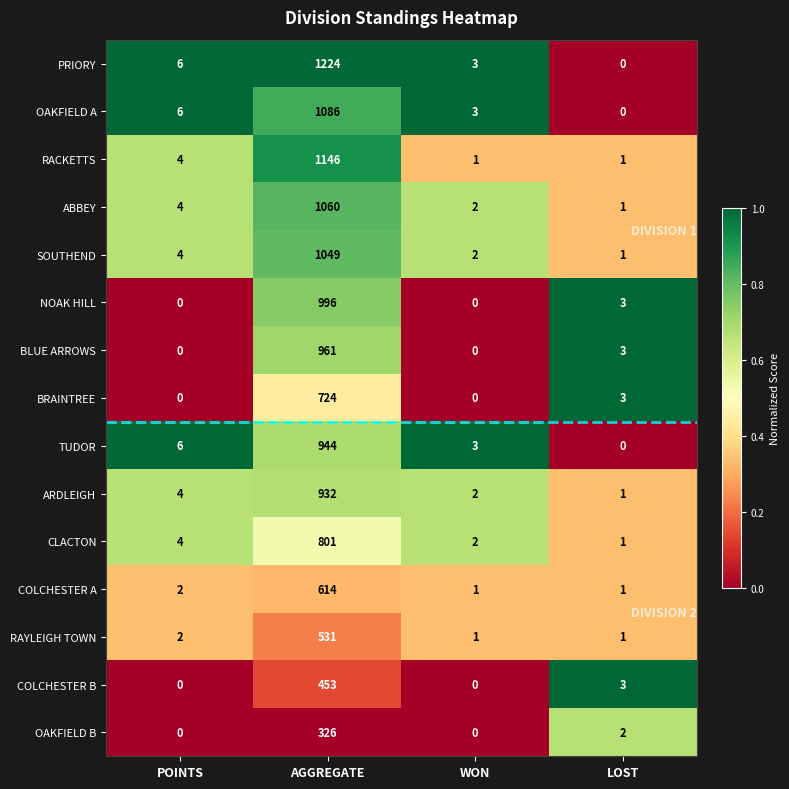

True or false: COLCHESTER A has a value of 614 at AGGREGATE.

True